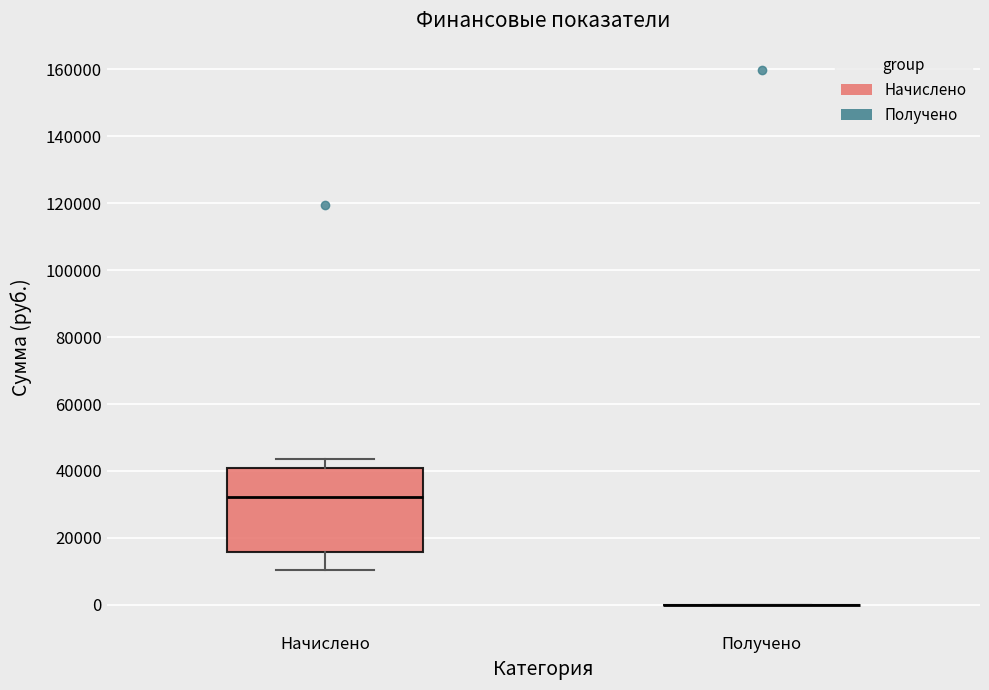

Comparing the boxes themselves (not the whiskers), which one is the tallest?

Начислено